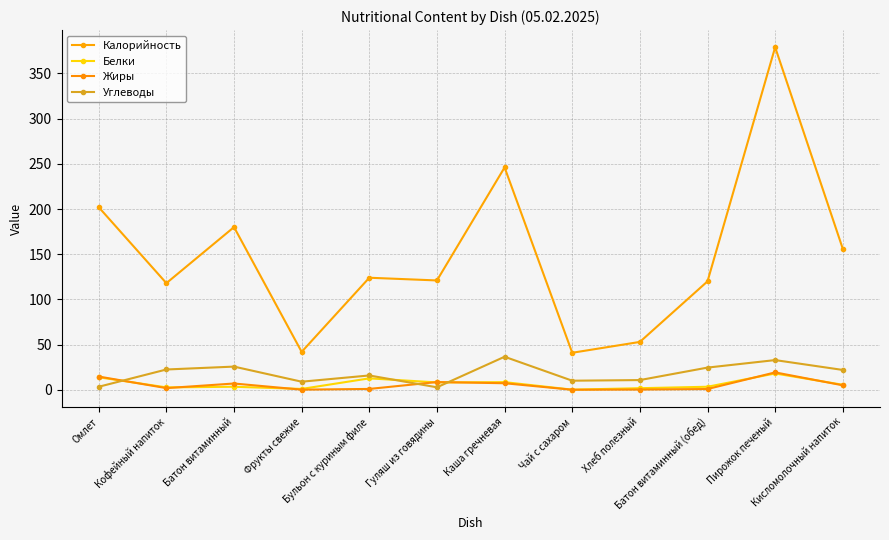

True or false: Белки has a value of 1.3 at Батон витаминный (обед).

False